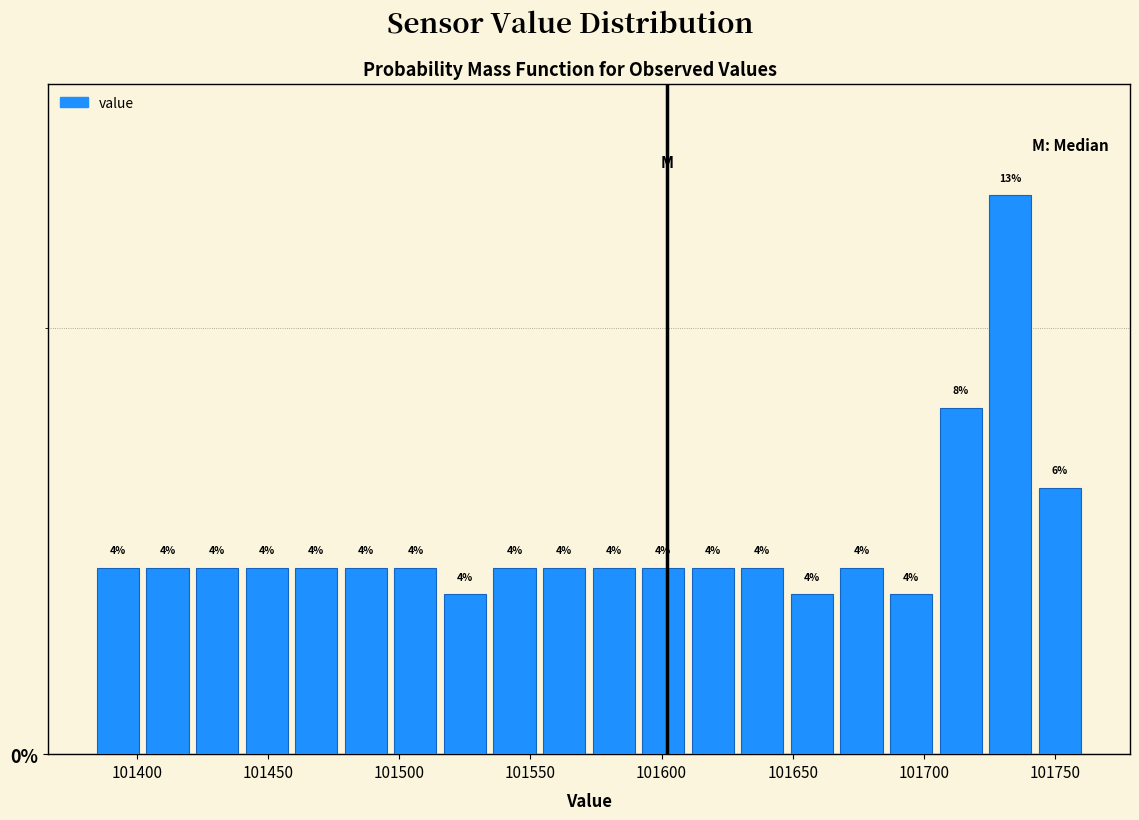

Around what value on the x-axis is the tallest bar? Give the approximate position of its centre, as read against the axis.

101735